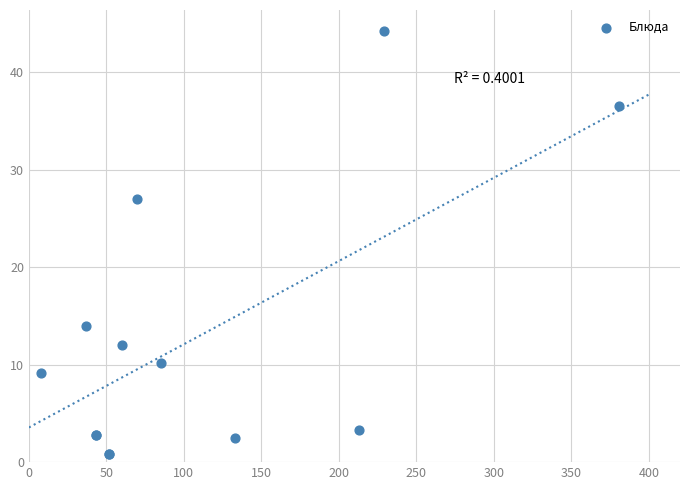

What Y value in the scatter plot is closest to 22?

27.0